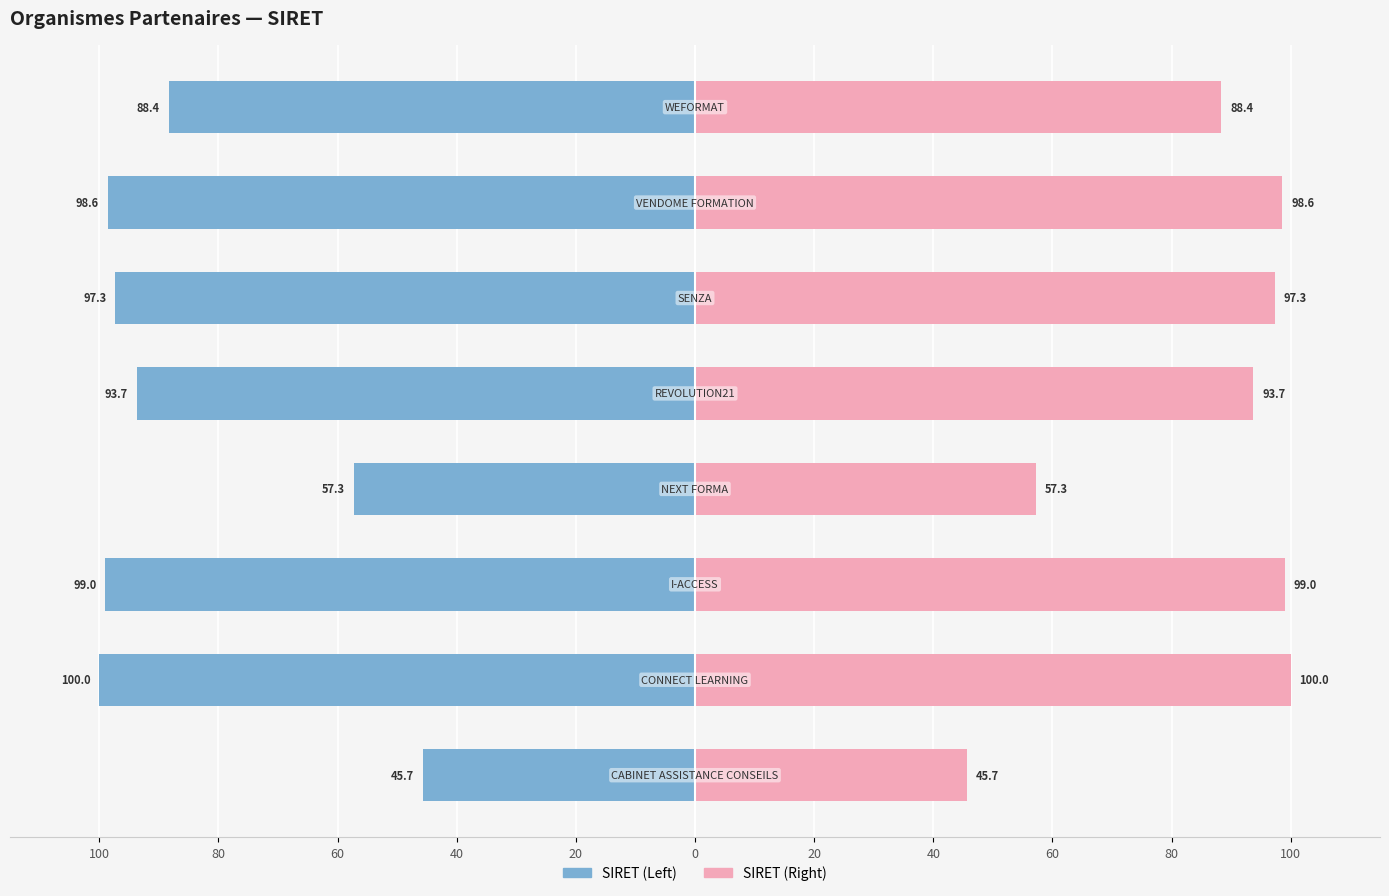

Is the value of SIRET (Left) at 20 greater than the value of SIRET (Right) at 0?

No